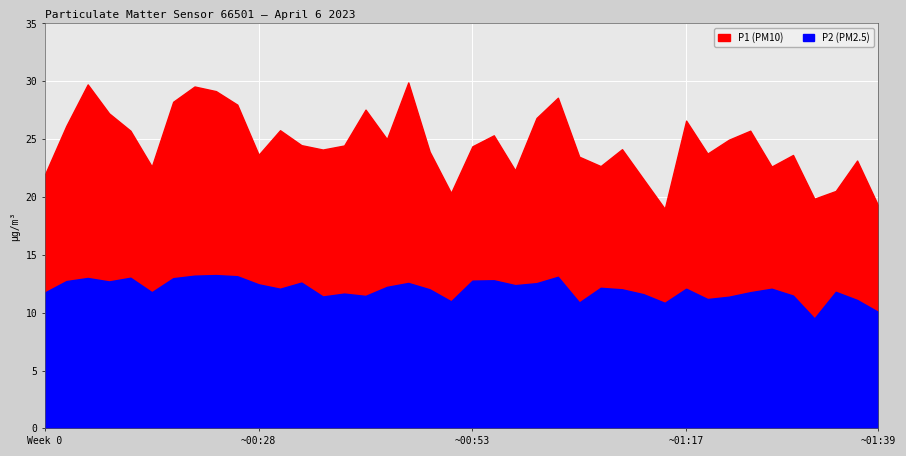

What is the difference between the highest and lowest values at 01:00?

14.5